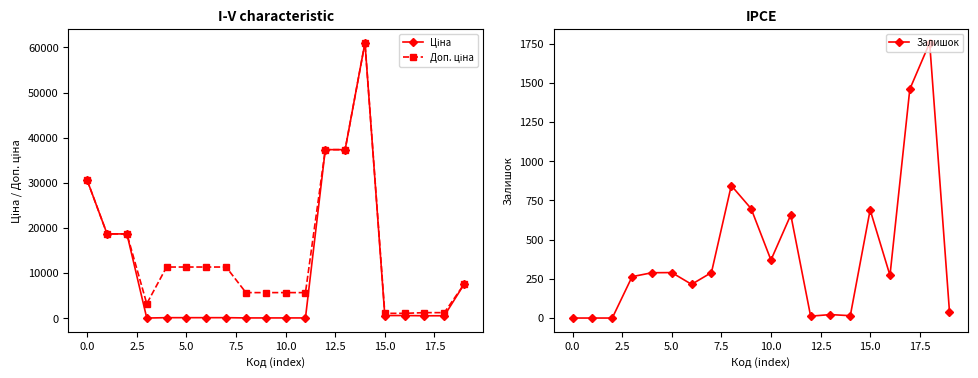

How many interior local valleys does the Доп. ціна series have?

1